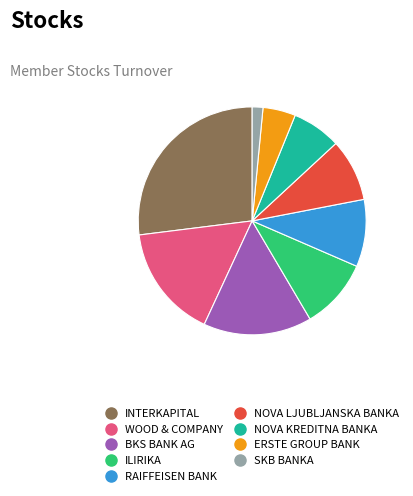

Count the number of slices in the pie.

9